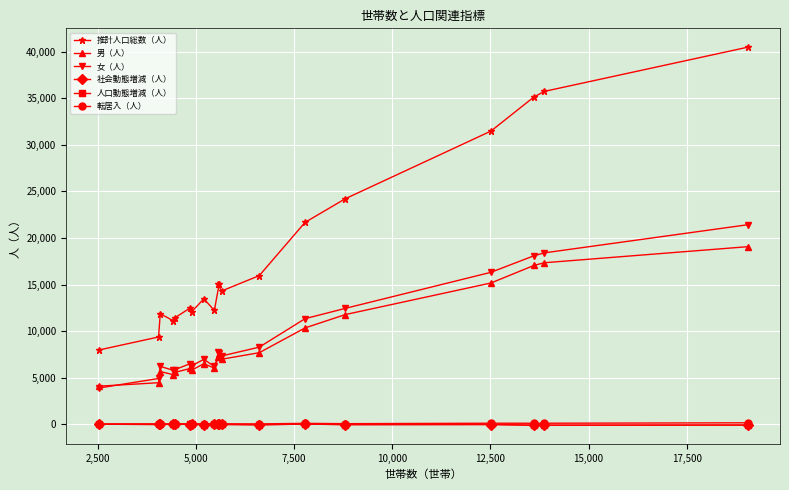

Reading left to right, list all the values displayed in this chart.

推計人口総数（人）: 7961	9367	11871	11108	11404	12490	12086	13463	12223	15100	15036	14302	15958	21677	24218	31480	35137	35740	40484
男（人）: 4081	4457	5658	5319	5556	5987	5802	6501	6020	7487	7239	6977	7681	10342	11775	15166	17049	17340	19064
女（人）: 3880	4910	6213	5789	5848	6503	6284	6962	6203	7613	7797	7325	8277	11335	12443	16314	18088	18400	21420
社会動態増減（人）: -2	-28	-9	-22	15	-35	-9	-38	5	-19	-28	-25	-63	19	-41	-34	-101	-99	-81
人口動態増減（人）: 2	-27	-12	-14	20	-29	-16	-39	6	-28	-24	-22	-55	11	-42	-26	-107	-105	-99
転居入（人）: 28	41	36	32	45	46	42	42	59	25	51	44	36	93	59	106	105	106	152